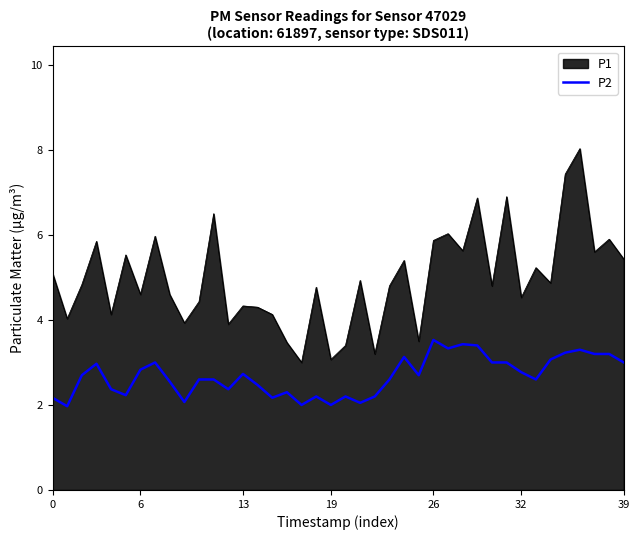

What is the difference between the maximum and minimum values in the P1 series?

5.0